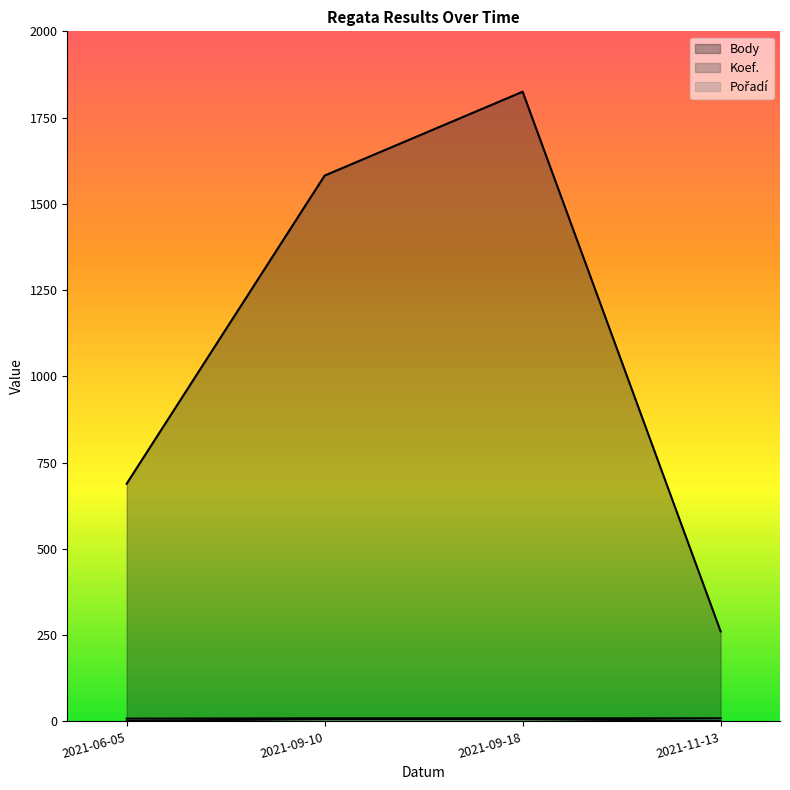

Reading right to left, what are all the values shown in this chart?

Body: 2021-11-13=261	2021-09-18=1825	2021-09-10=1582	2021-06-05=689
Koef.: 2021-11-13=1	2021-09-18=7	2021-09-10=7	2021-06-05=1
Pořadí: 2021-11-13=9	2021-09-18=9	2021-09-10=9	2021-06-05=8